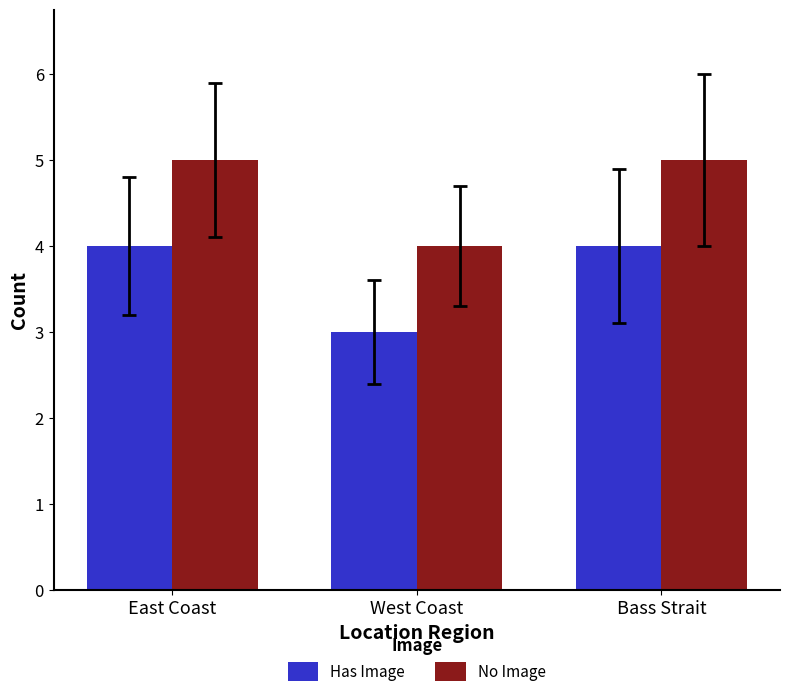

Rank the series at East Coast from lowest to highest value.

Has Image, No Image